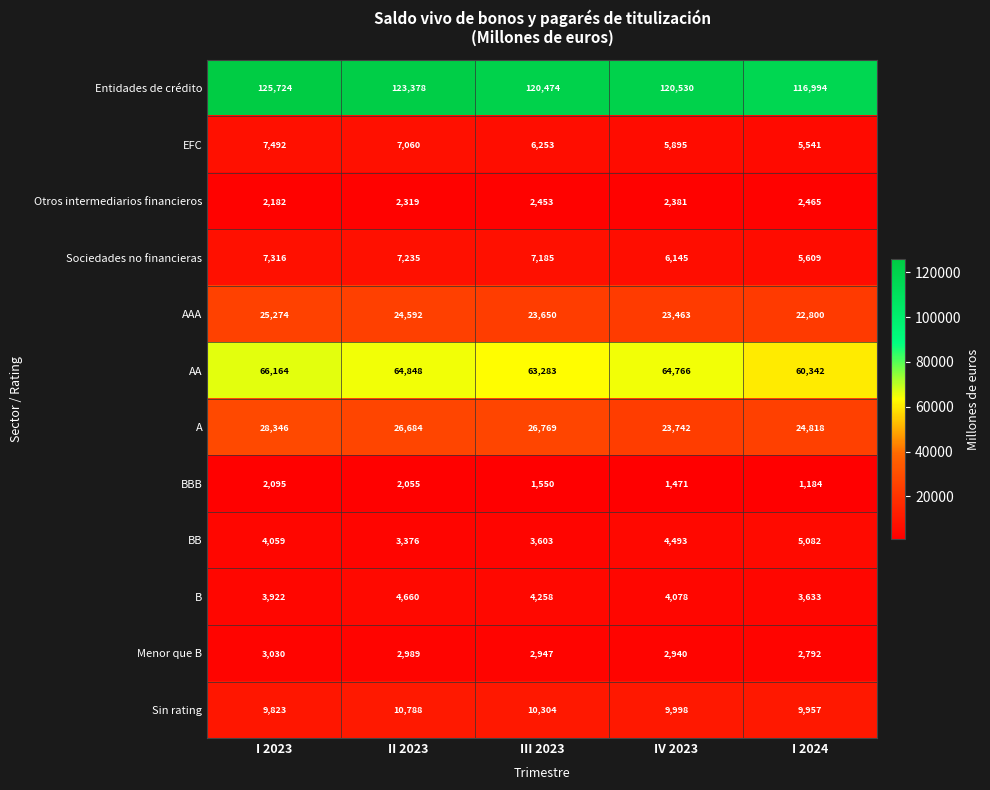

Which series has the largest range (max minus min)?

Entidades de crédito